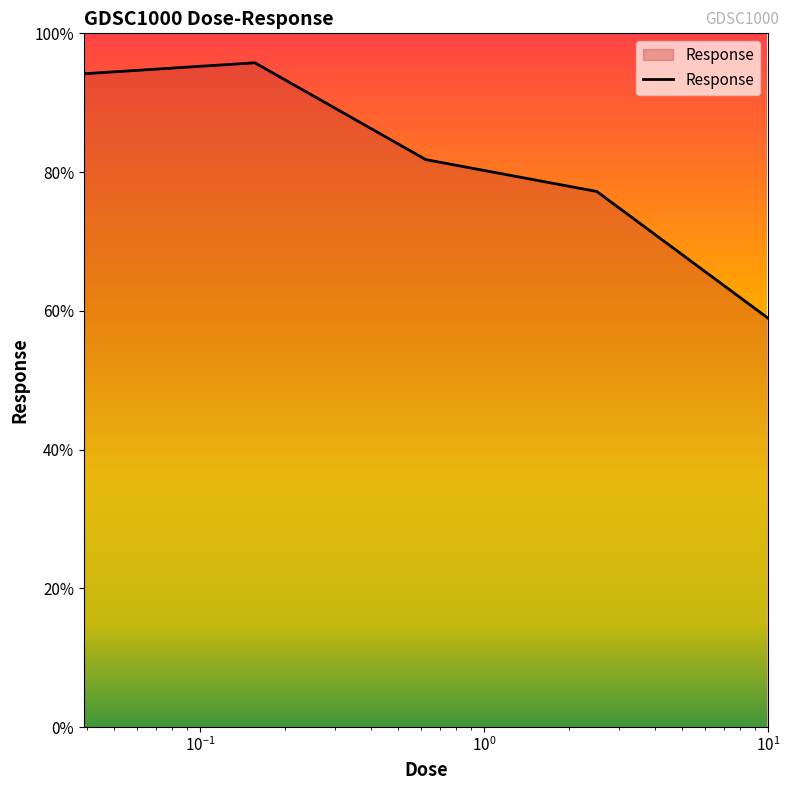

What is the sum of all values?

407.9